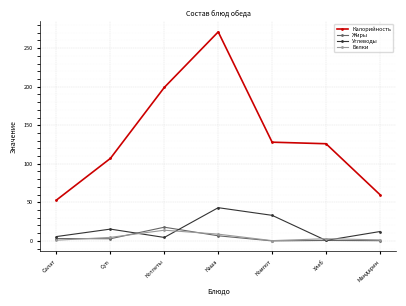

The value of Углеводы at Каша is 26.9. True or false?

False